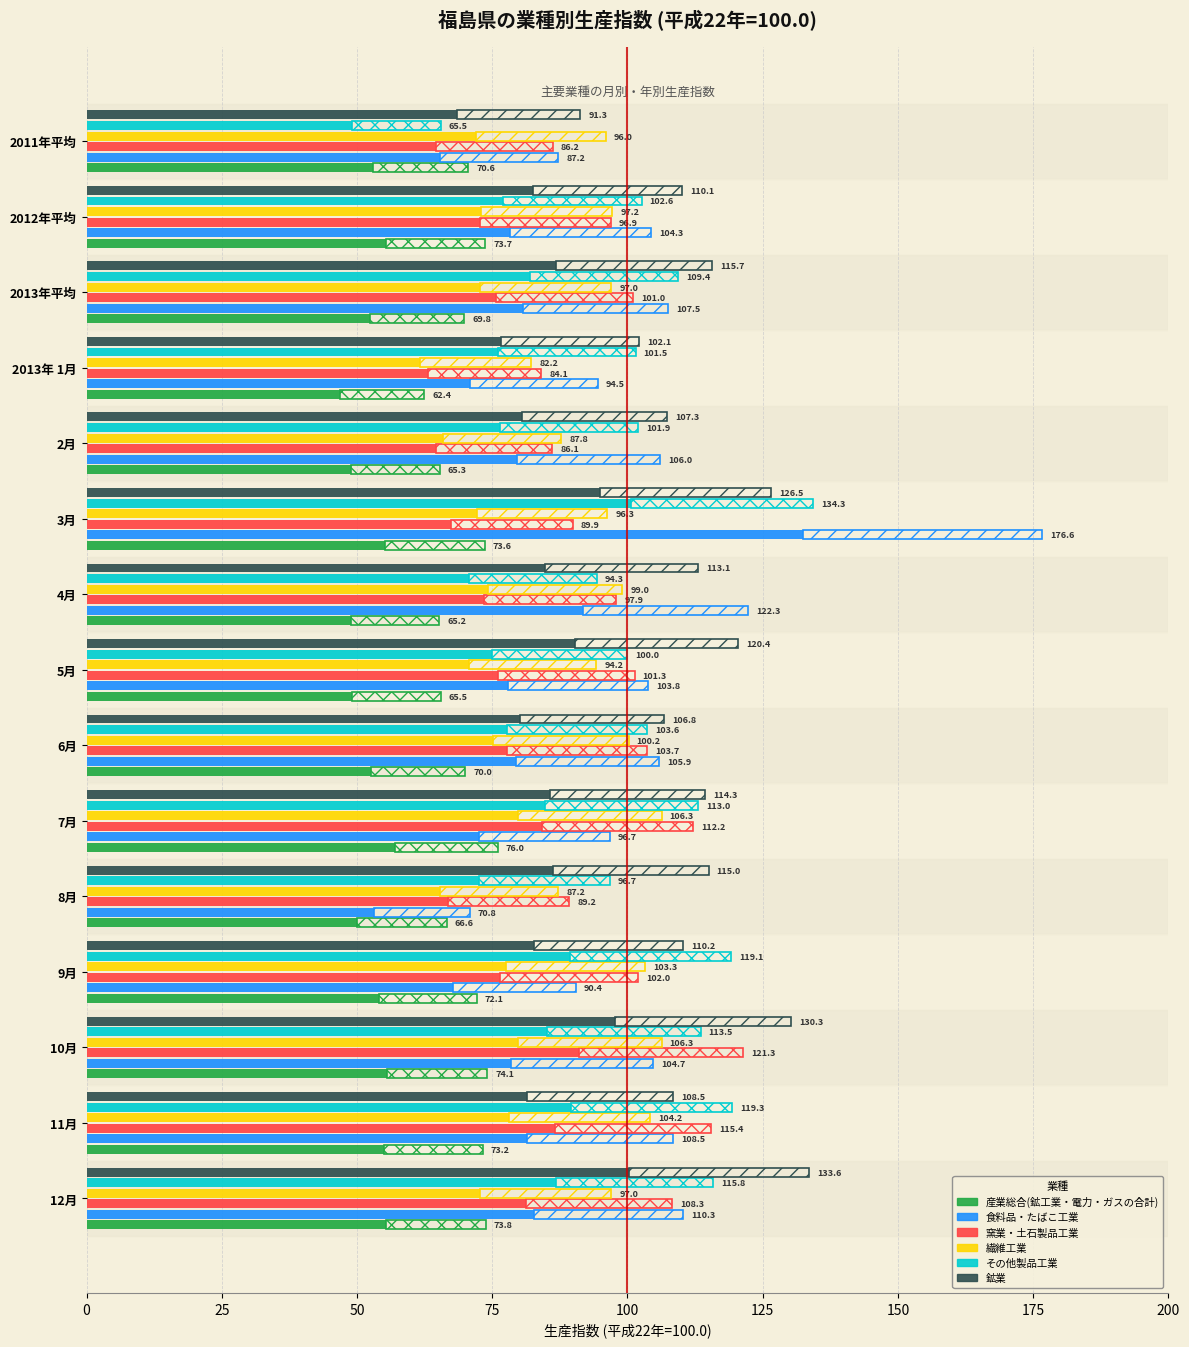

Rank the series by their maximum value, from highest to lowest.

食料品・たばこ工業, その他製品工業, 鉱業, 窯業・土石製品工業, 繊維工業, 産業総合(鉱工業・電力・ガスの合計)